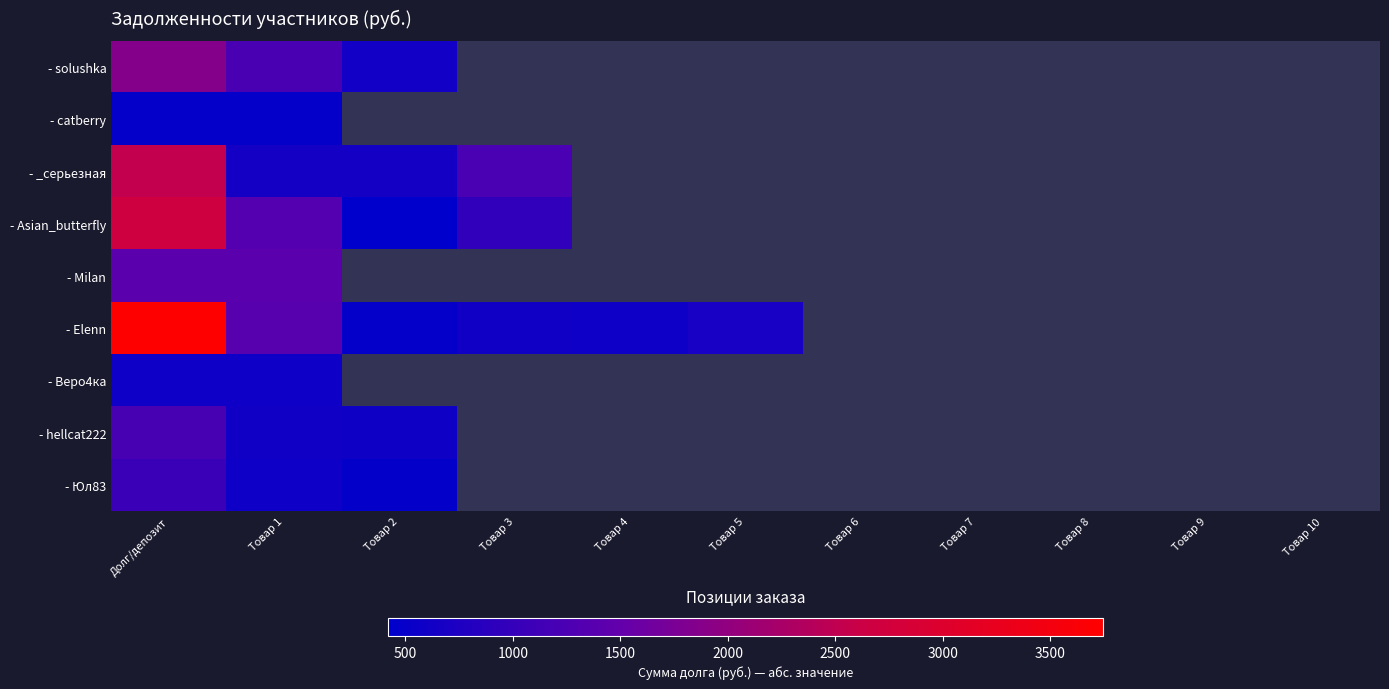

Which series has the widest spread of values?

- Elenn